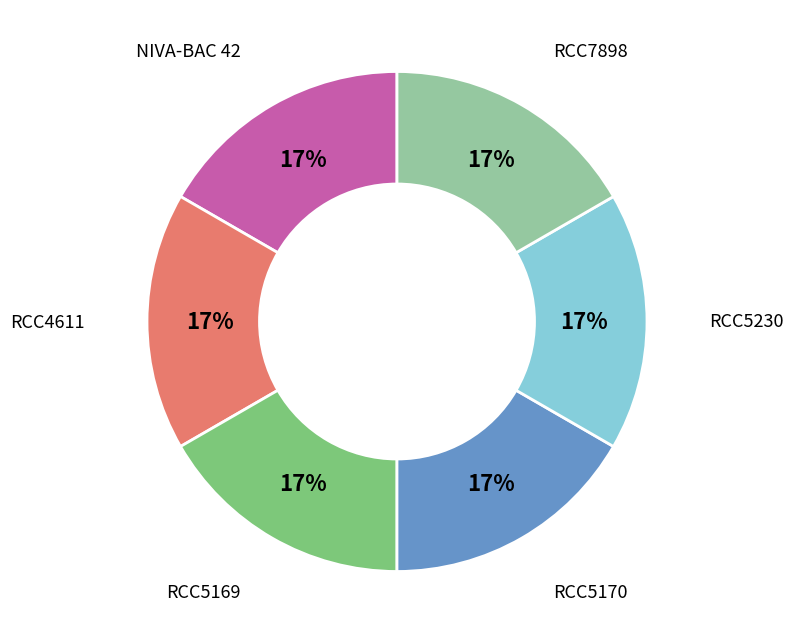

To the nearest percent, what is the average slice percentage?

17%